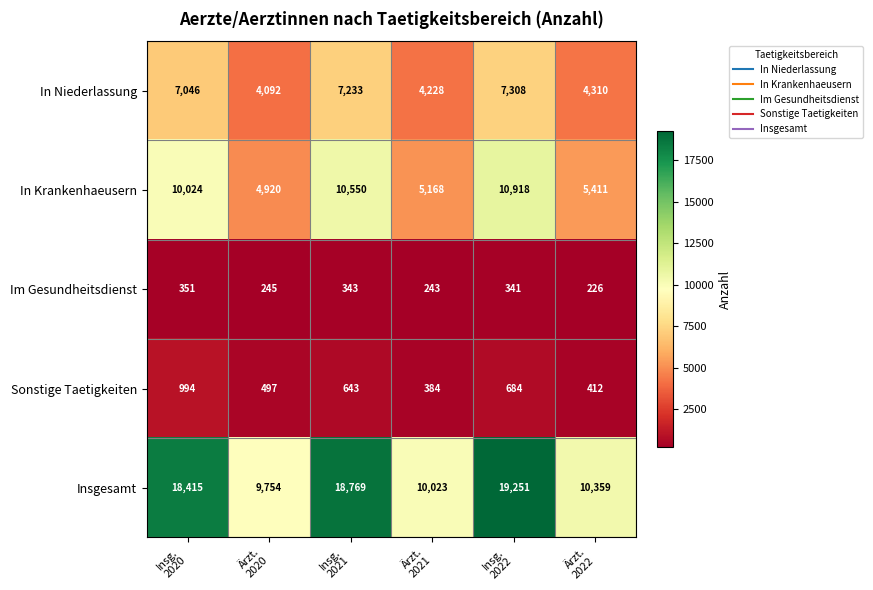

What is the difference between the second highest and second lowest values in the Sonstige Taetigkeiten series?

272